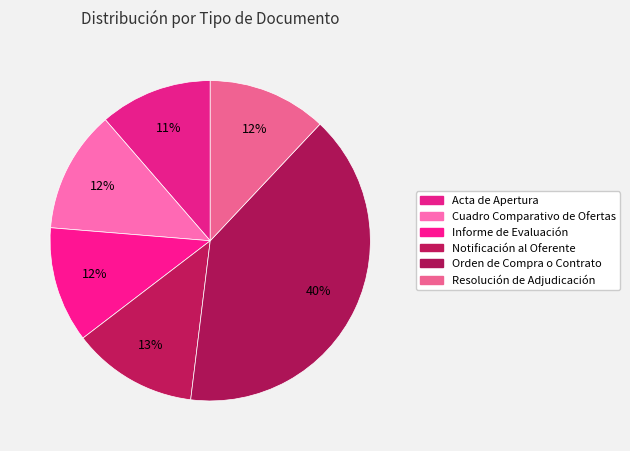

To the nearest percent, what percentage of the pie is Acta de Apertura?

11%